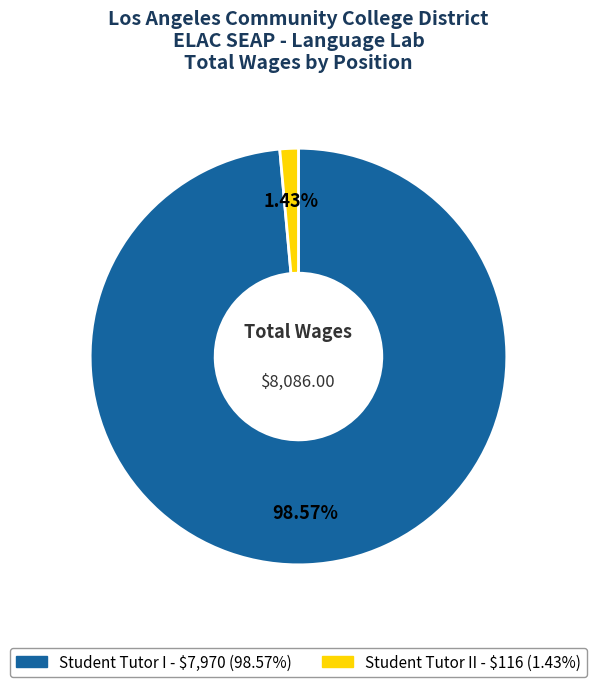

Does any single category account for the majority?

Yes